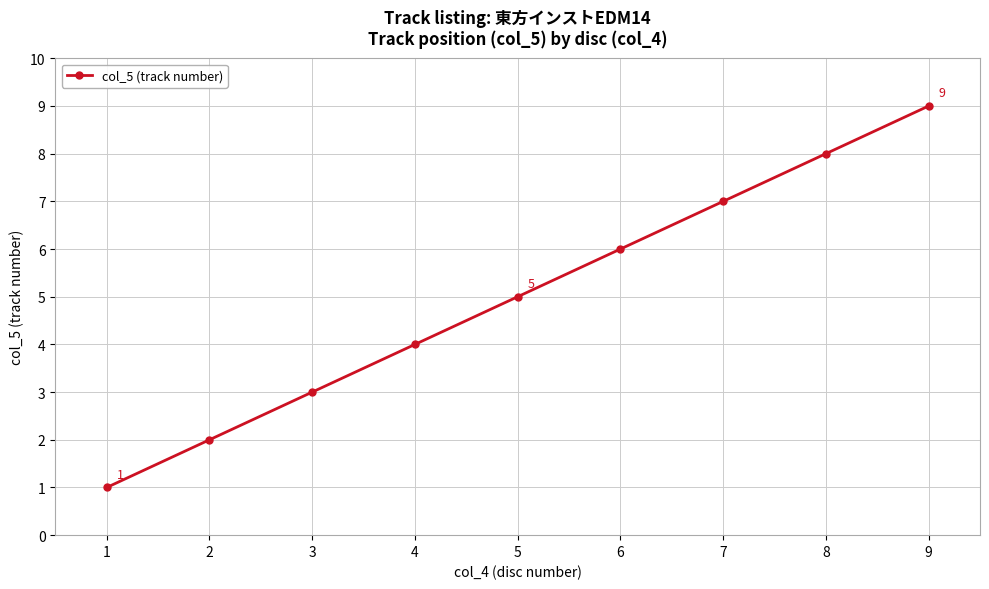

What is the value of the 9th point from the left?

9